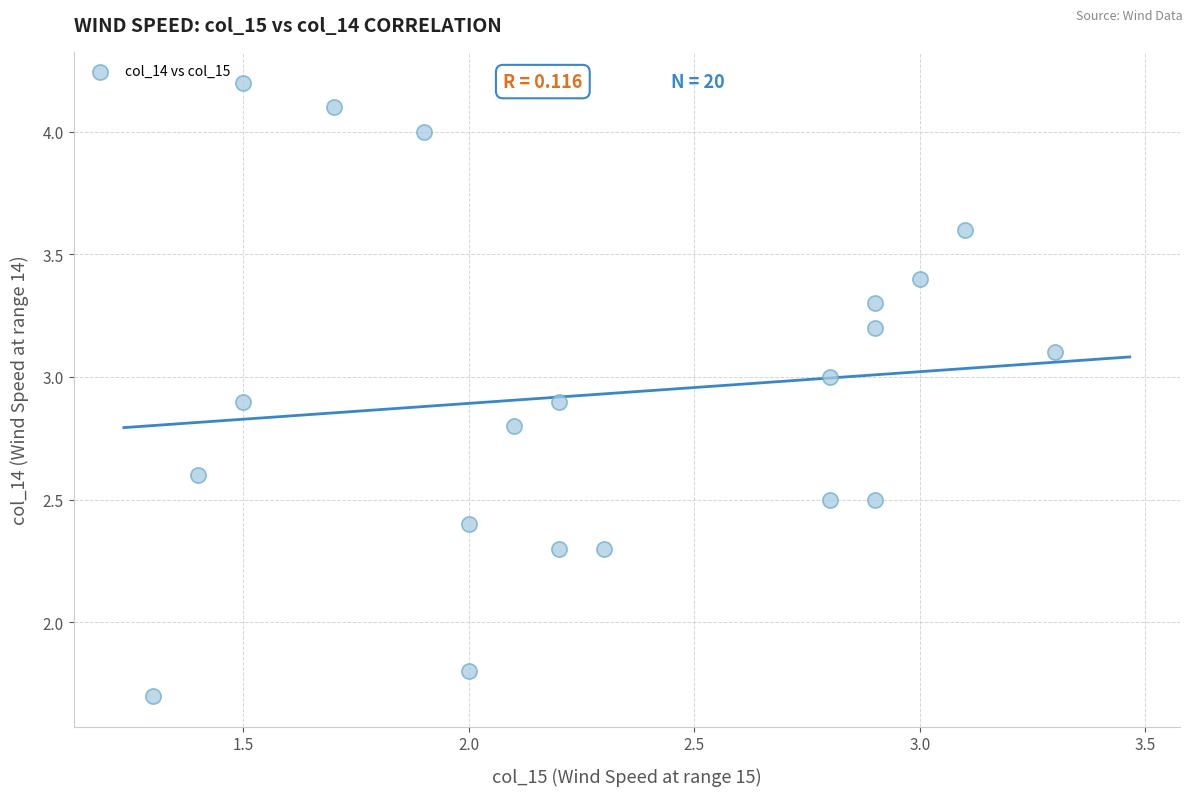

What Y value in the scatter plot is closest to 2?

1.8